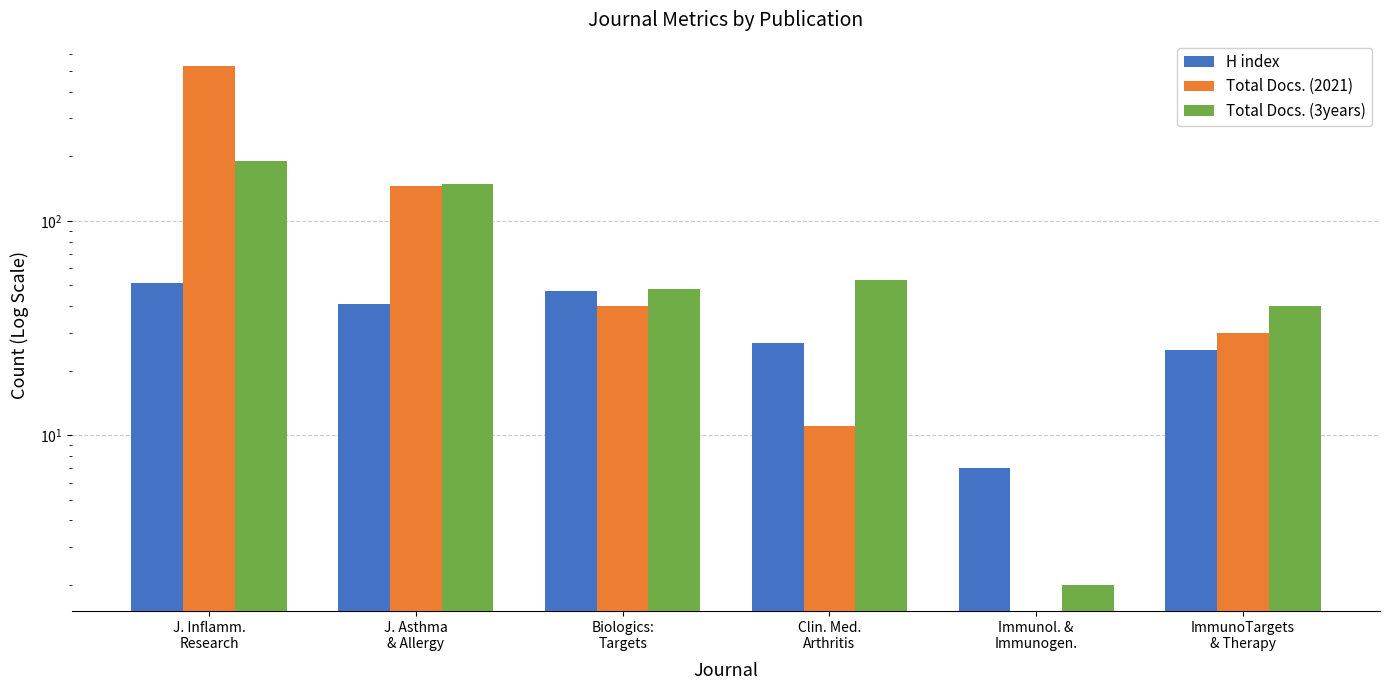

At which category does the chart reach its minimum across all series?

Immunol. &
Immunogen.